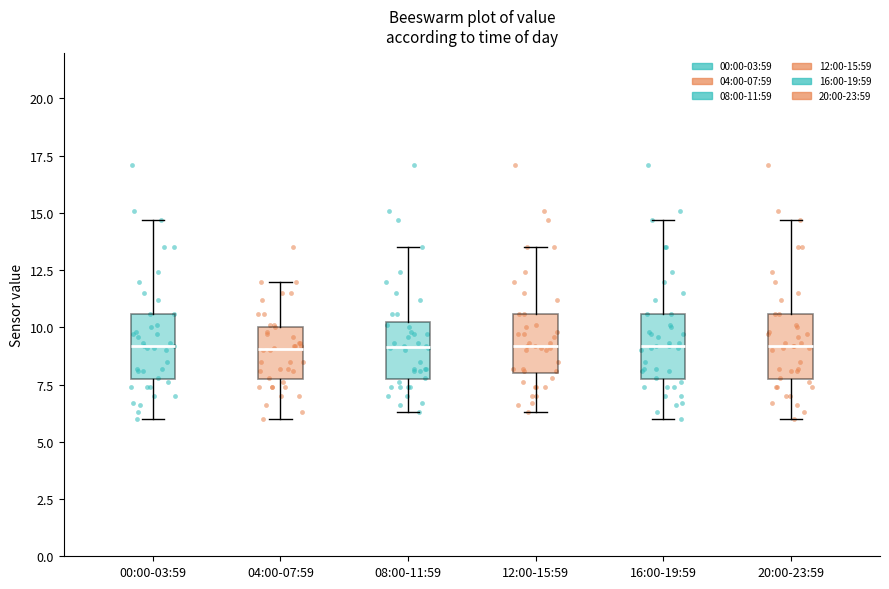

Reading left to right, read every box against the y-axis: the position of its median line, the range the box covers, and the ends of its whiskers. The values are not printed on the chart, so give them approximately, as read against the axis.

00:00-03:59: median 9.0, box 8.0 to 10.5, whiskers 6.0 to 14.5
04:00-07:59: median 9.0, box 8.0 to 10.0, whiskers 6.0 to 12.0
08:00-11:59: median 9.0, box 8.0 to 10.0, whiskers 6.5 to 13.5
12:00-15:59: median 9.0, box 8.0 to 10.5, whiskers 6.5 to 13.5
16:00-19:59: median 9.0, box 8.0 to 10.5, whiskers 6.0 to 14.5
20:00-23:59: median 9.0, box 8.0 to 10.5, whiskers 6.0 to 14.5